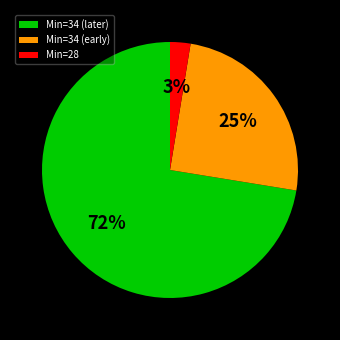

To the nearest percent, what is the average slice percentage?

33%